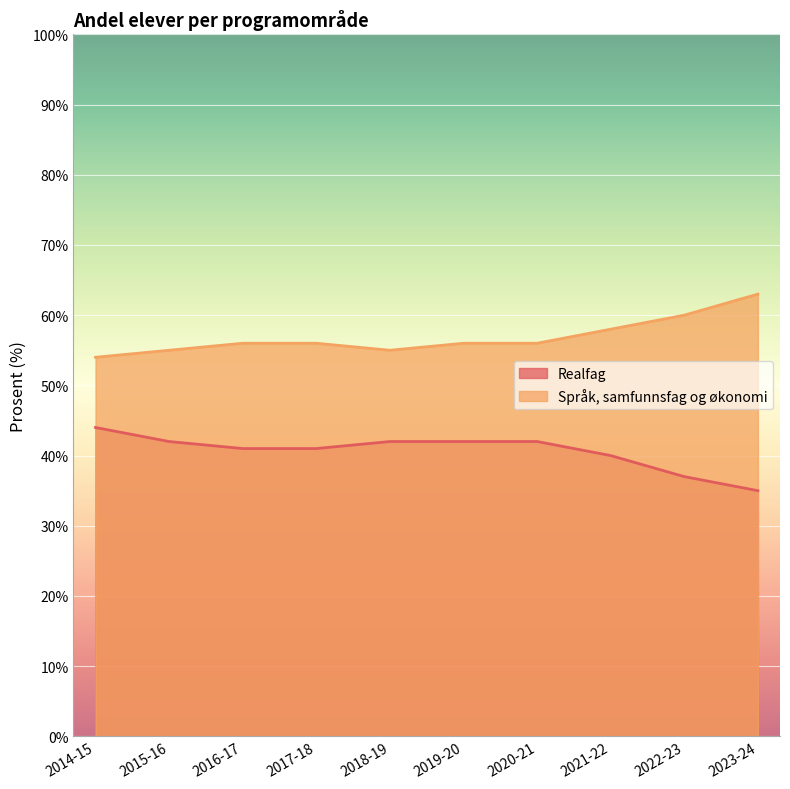

True or false: Realfag and Språk, samfunnsfag og økonomi intersect in this chart.

False